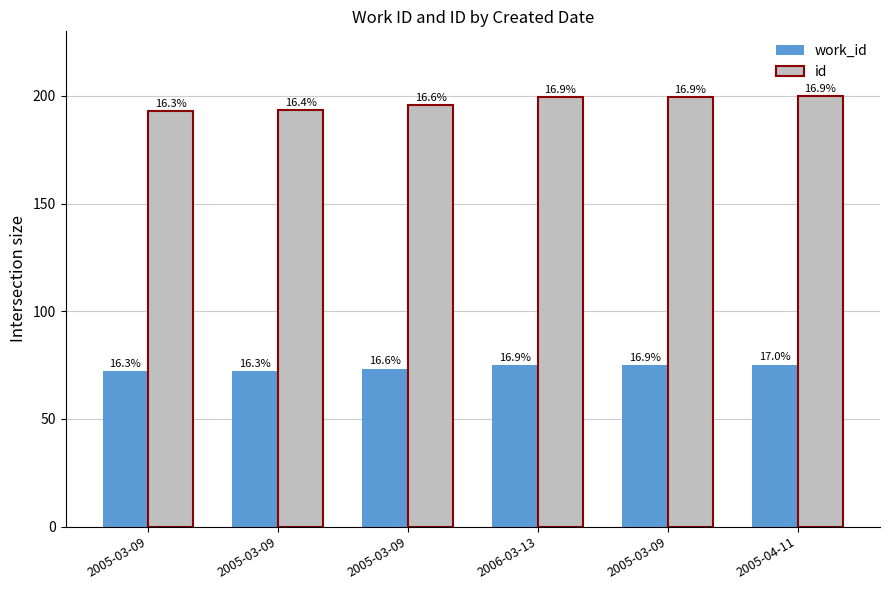

List the series in order of their overall mean, highest first.

id, work_id